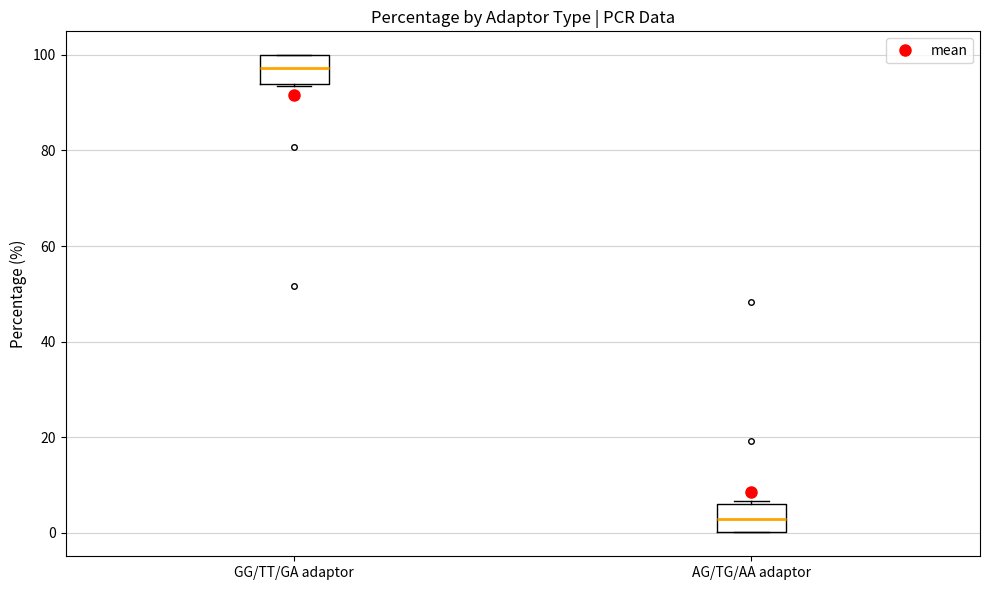

Where does the median line of the box for GG/TT/GA adaptor sit on the y-axis? The values are not printed on the chart, so give them approximately, as read against the axis.

98